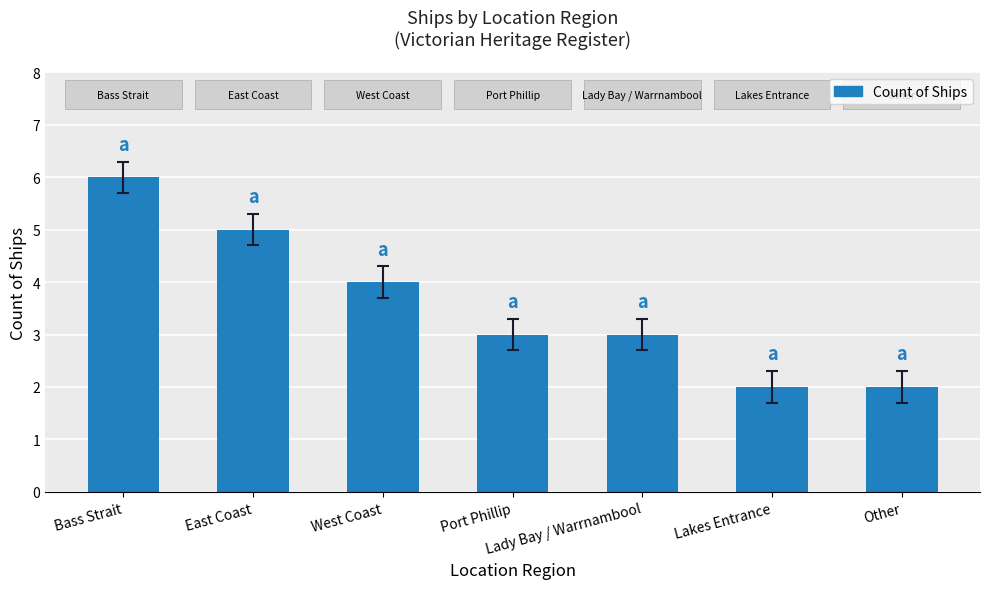

What is the greatest value displayed?

6